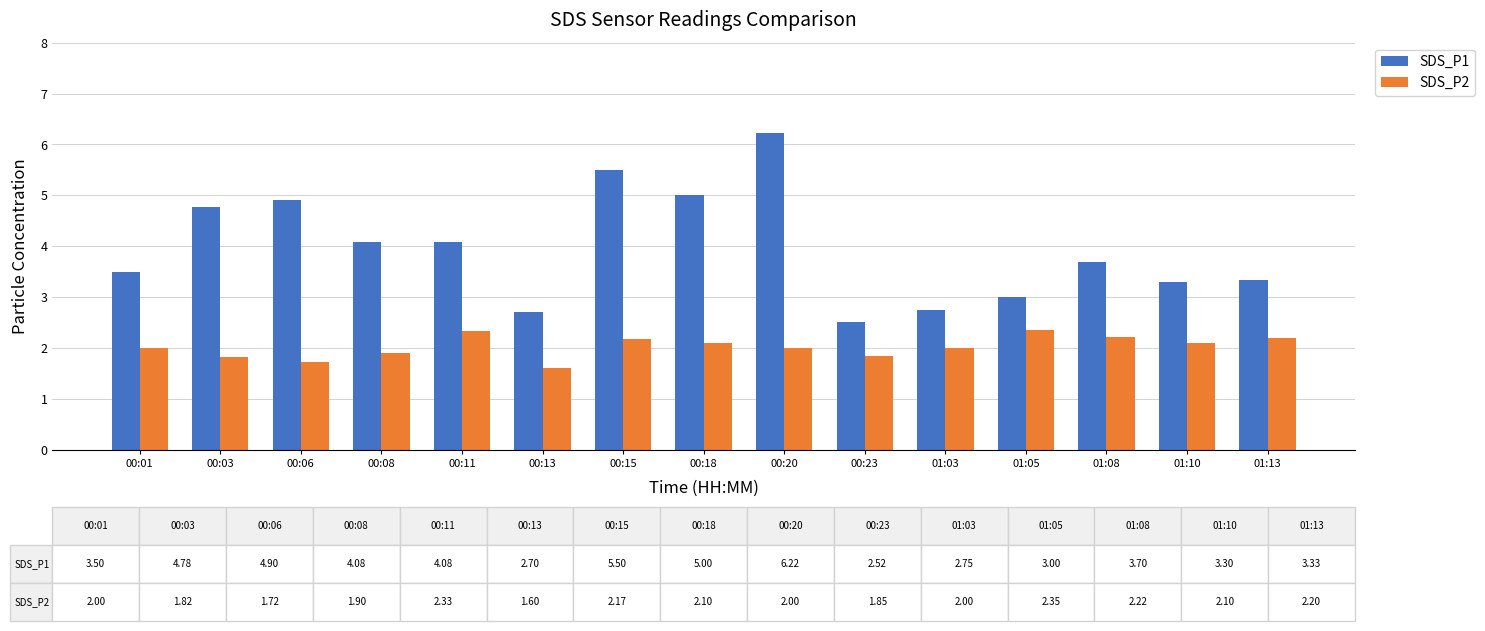

Which series has the largest range (max minus min)?

SDS_P1